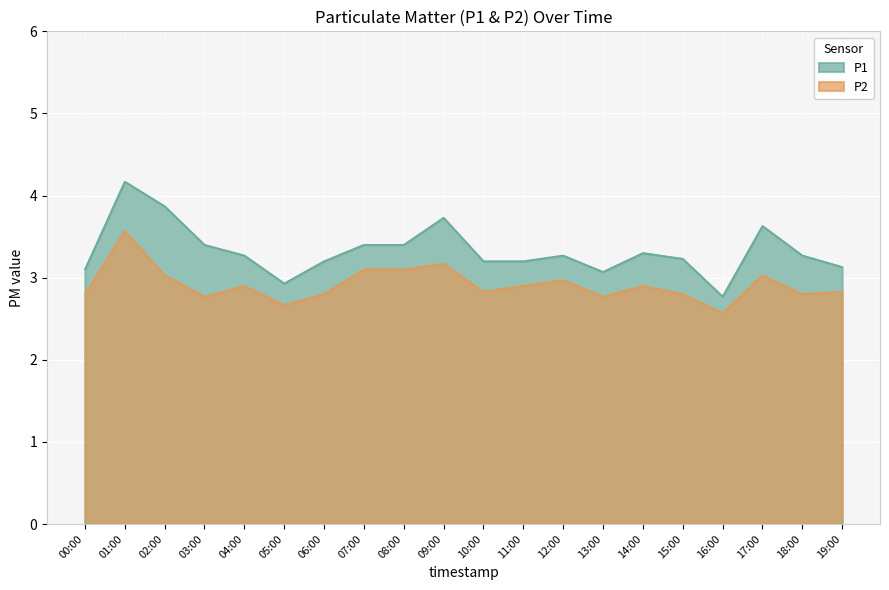

What position from the left is 17:00?

18